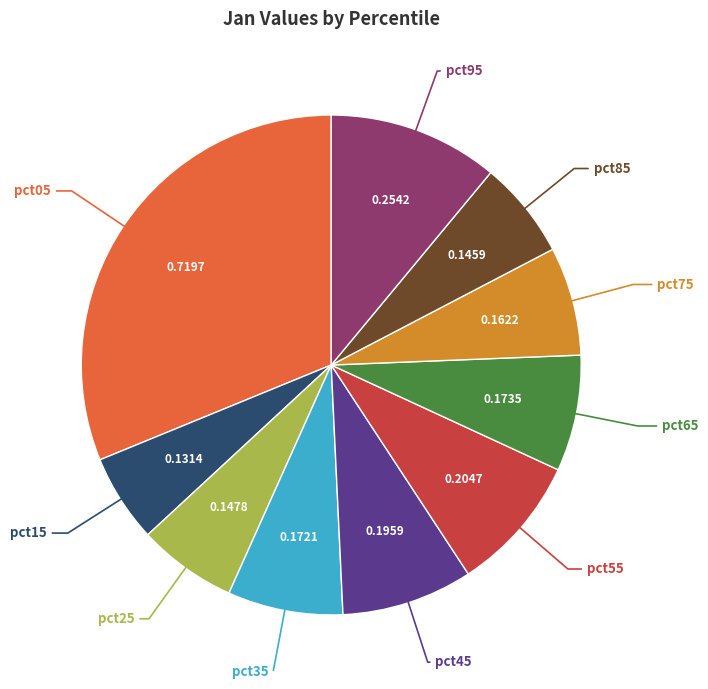

Does any single category account for the majority?

No